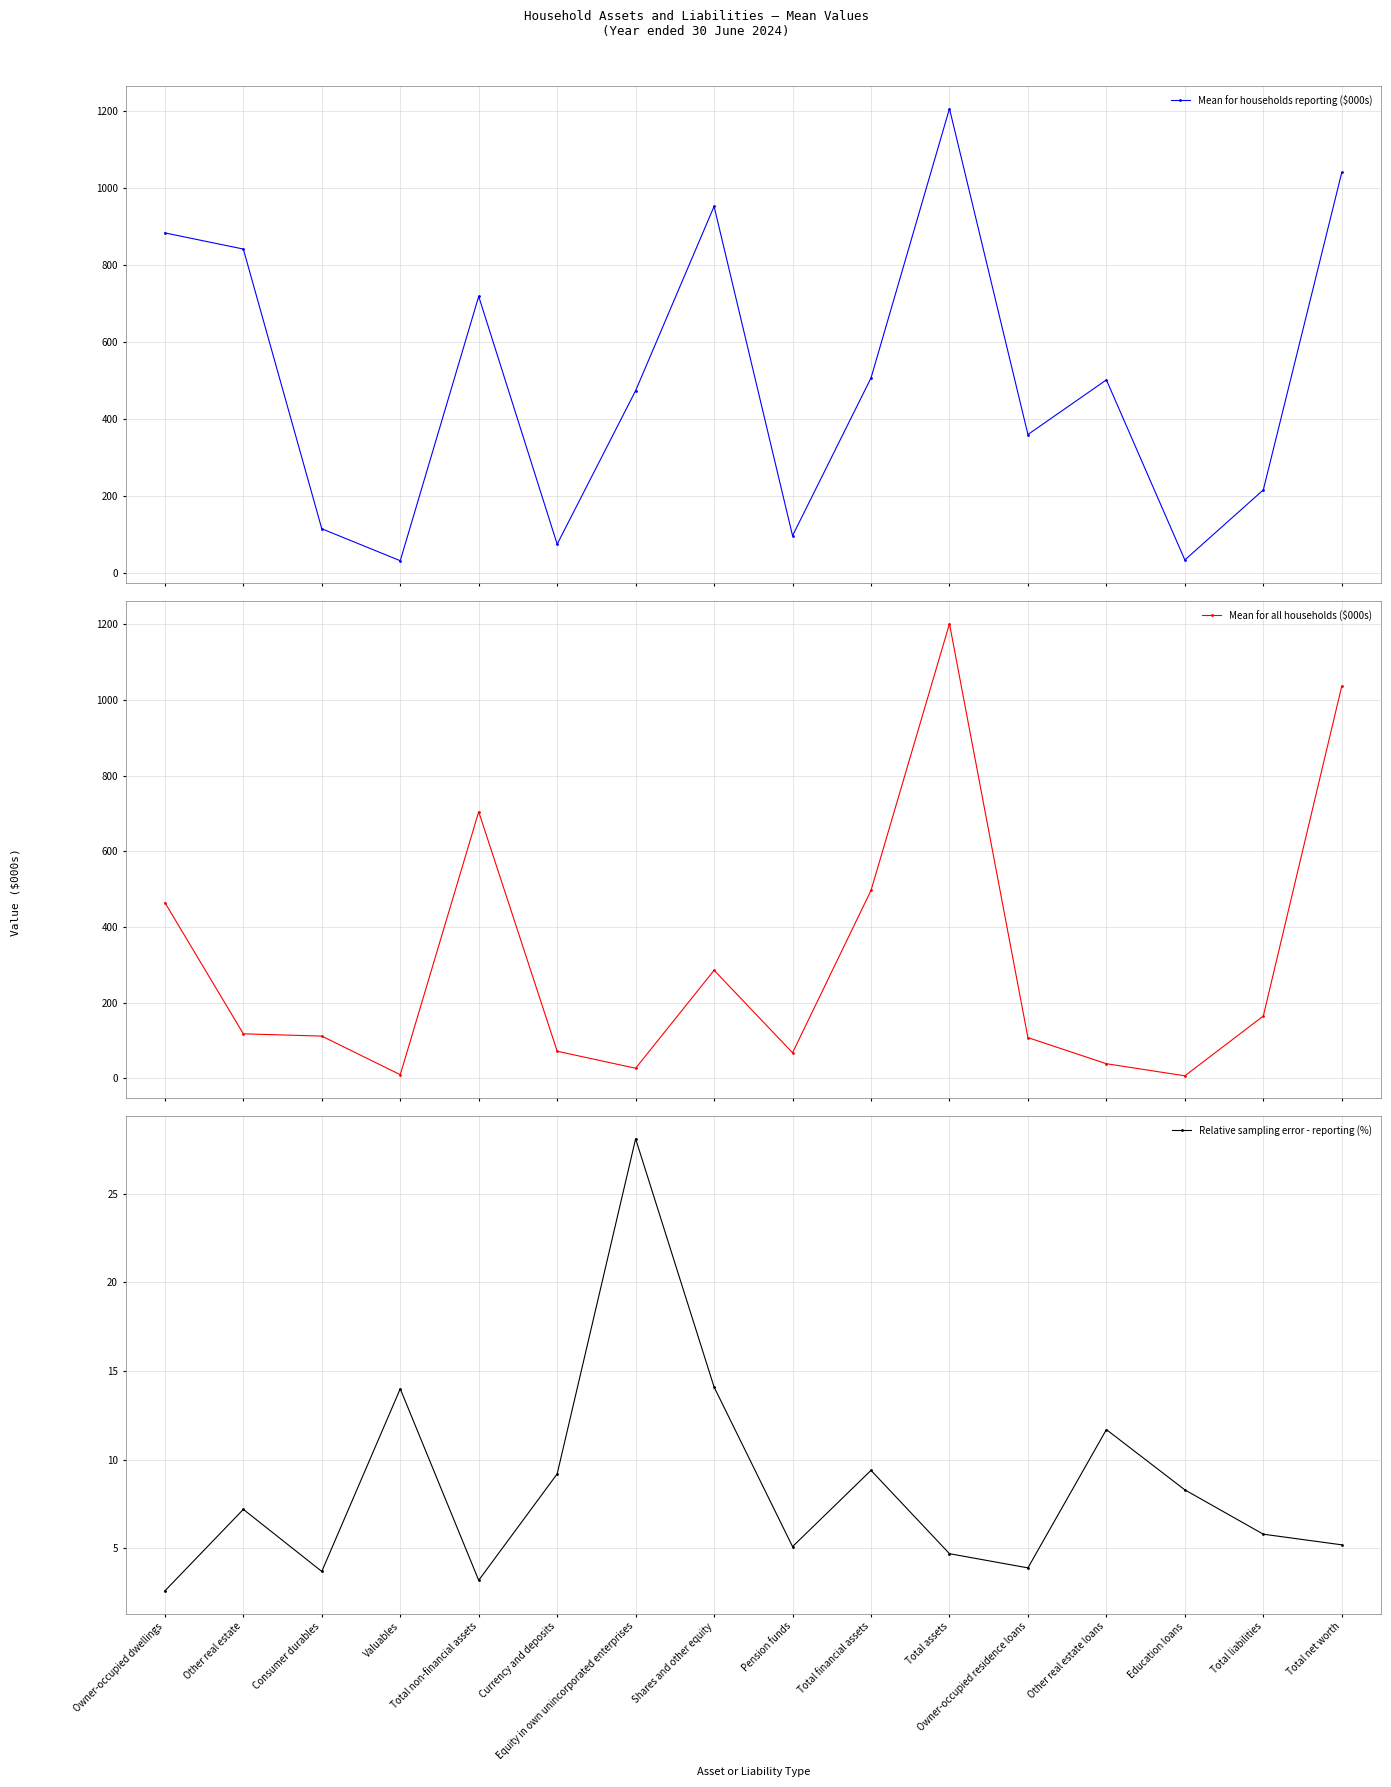

At which label does Relative sampling error - reporting (%) reach its minimum?

Owner-occupied dwellings